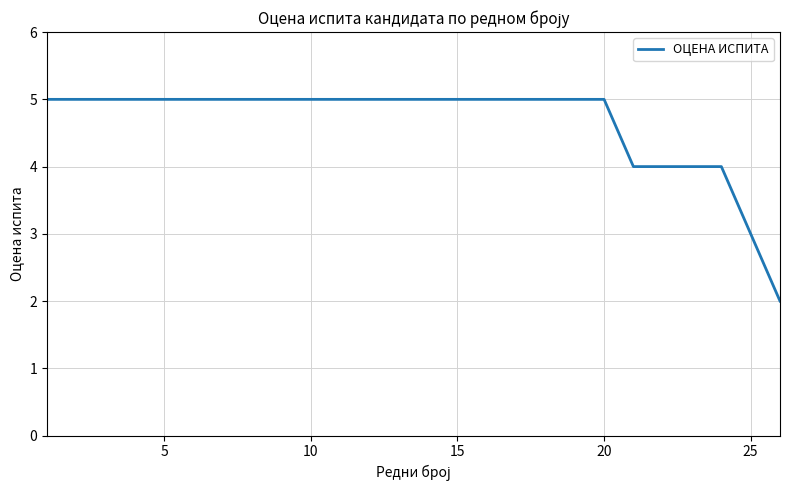

What is the greatest value displayed?

5